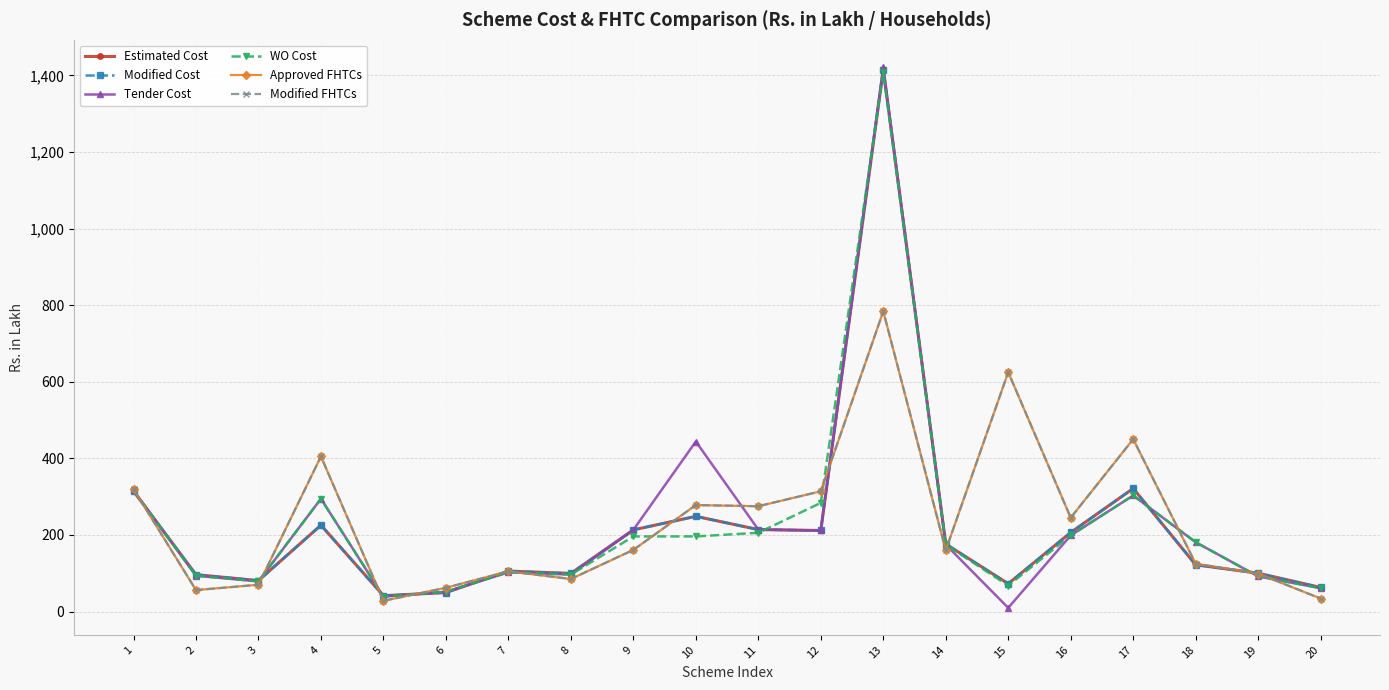

Is this an area chart (filled region under the line)?

No